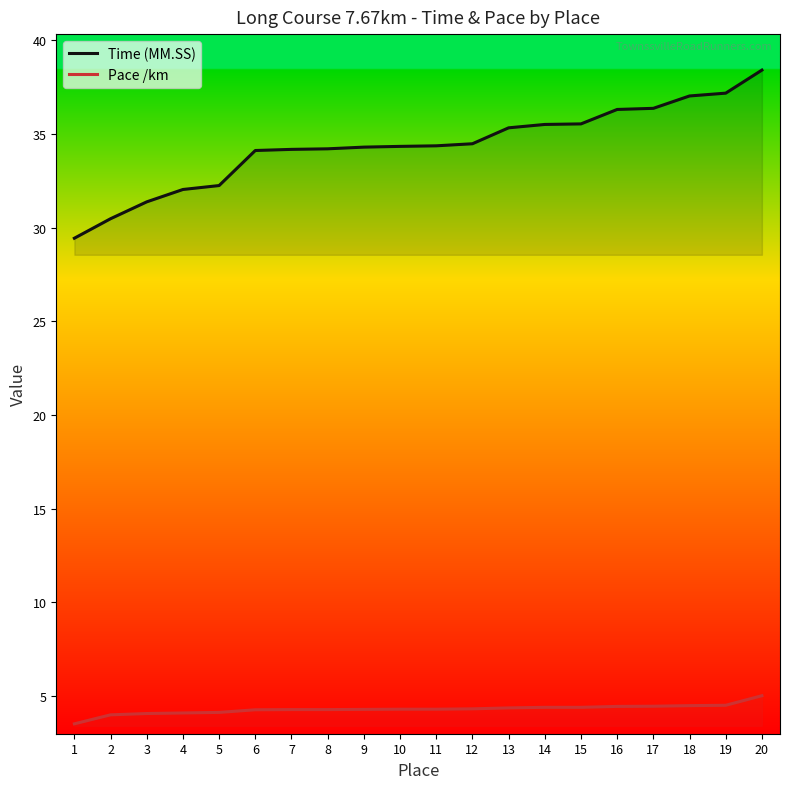

True or false: Pace /km and Time (MM.SS) intersect in this chart.

False